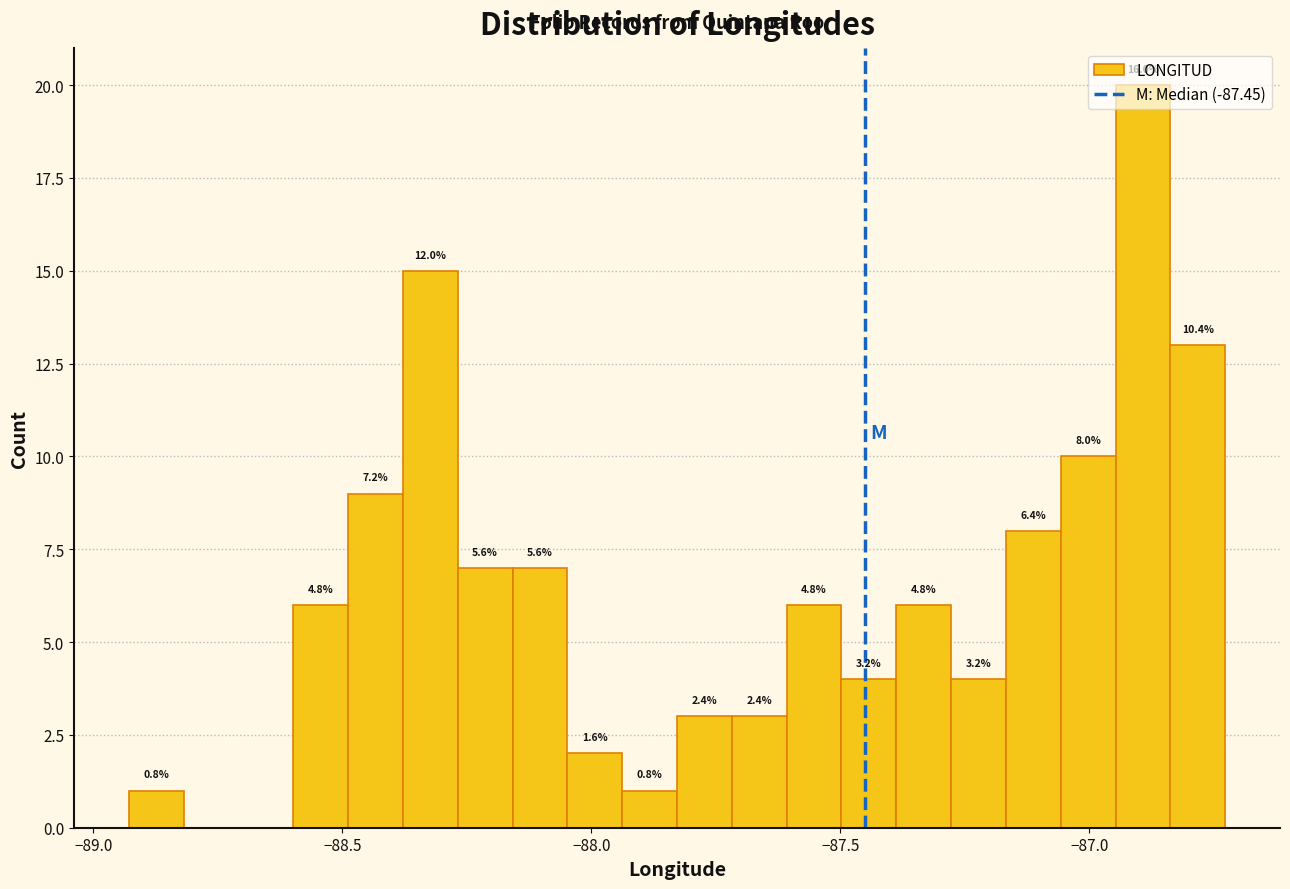

Around what value on the x-axis is the tallest bar? Give the approximate position of its centre, as read against the axis.

-86.90